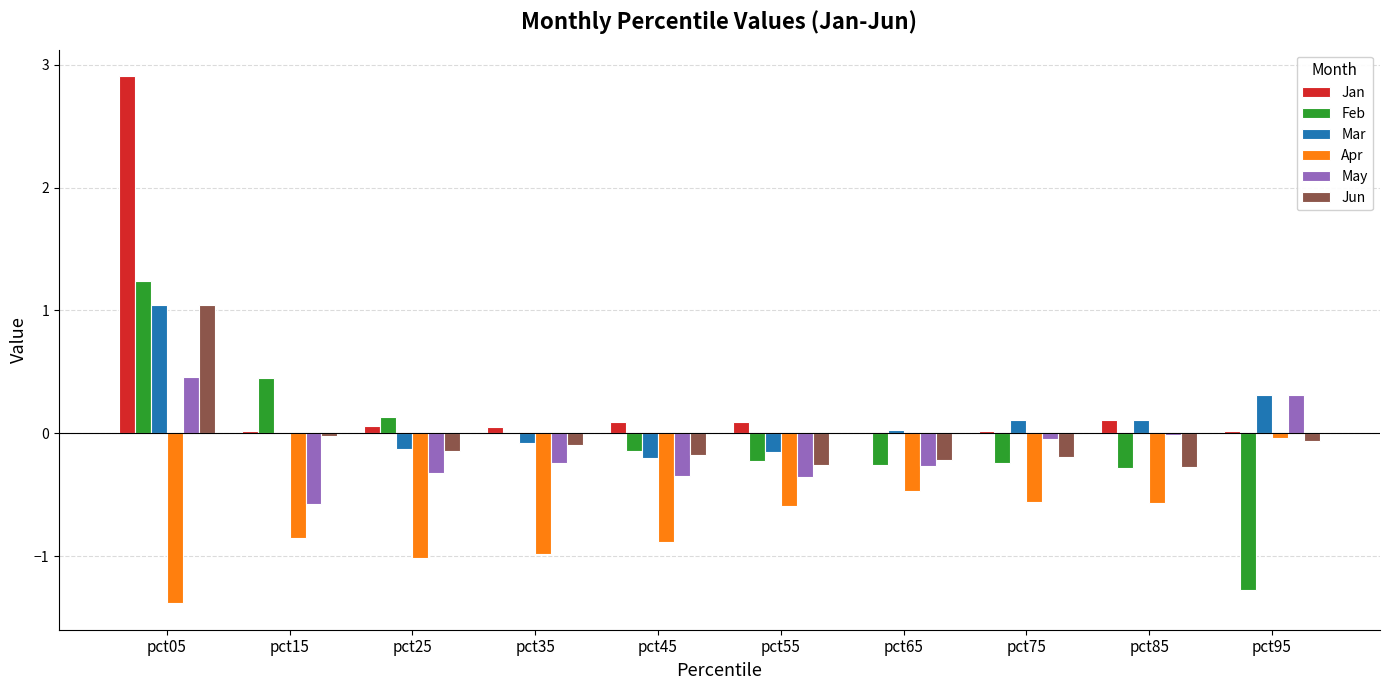

At which label does May reach its peak?

pct05